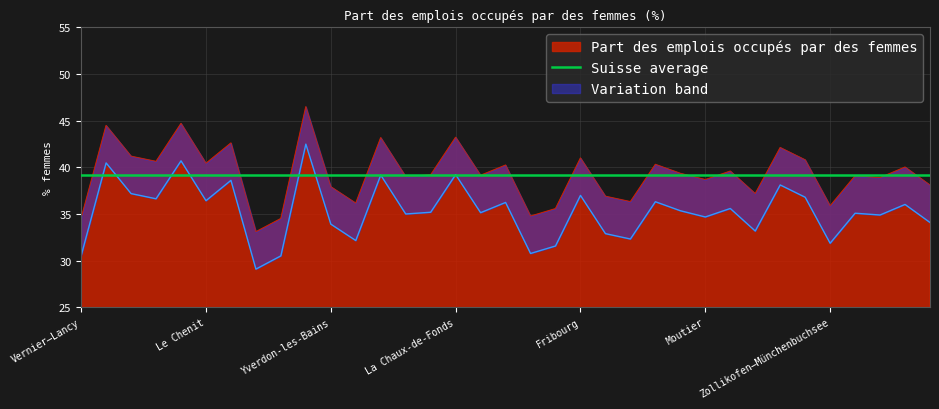

The value at Burgdorf is 51.4. True or false?

False